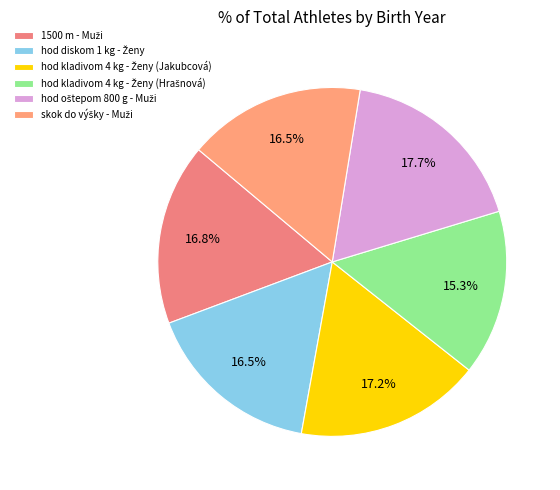

Combined, what portion of the pie is hod kladivom 4 kg - Ženy (Hrašnová) and hod kladivom 4 kg - Ženy (Jakubcová)?

32.5%